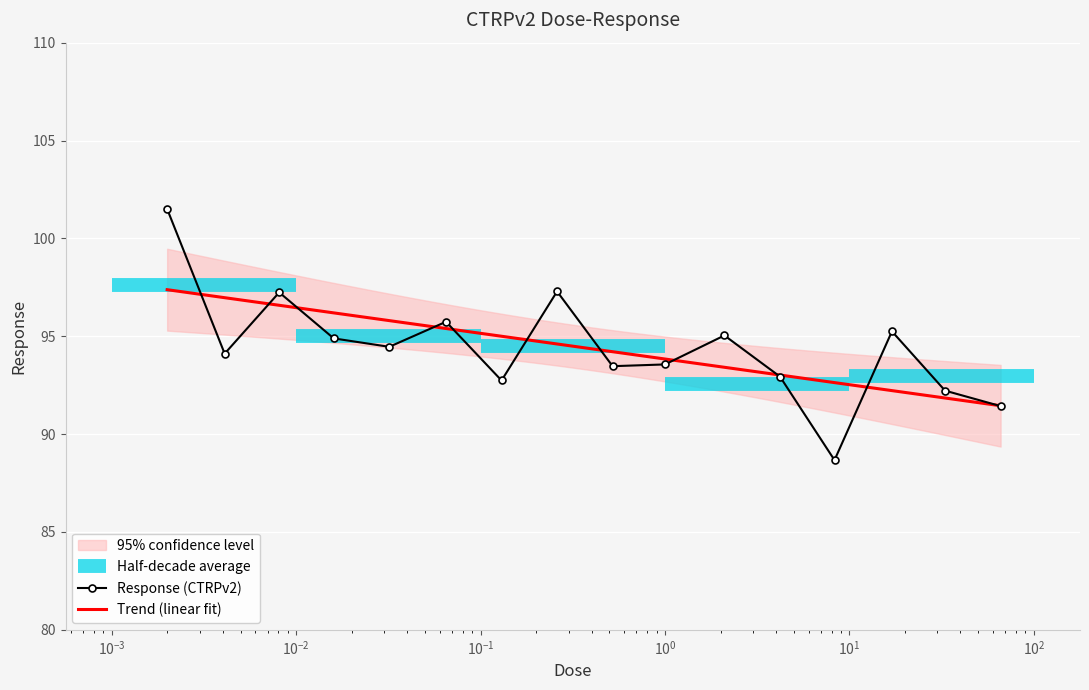

What is the value of the Response (CTRPv2) point at the 12th from the left?

92.9